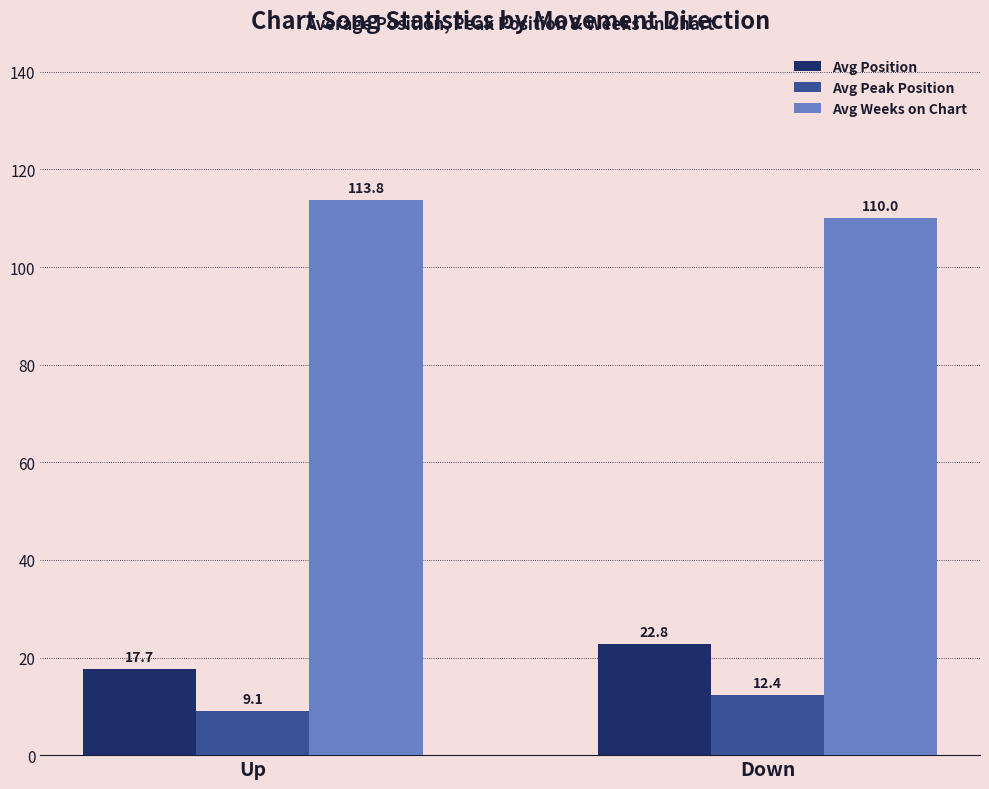

How many values in the Avg Position series are below 22?

1